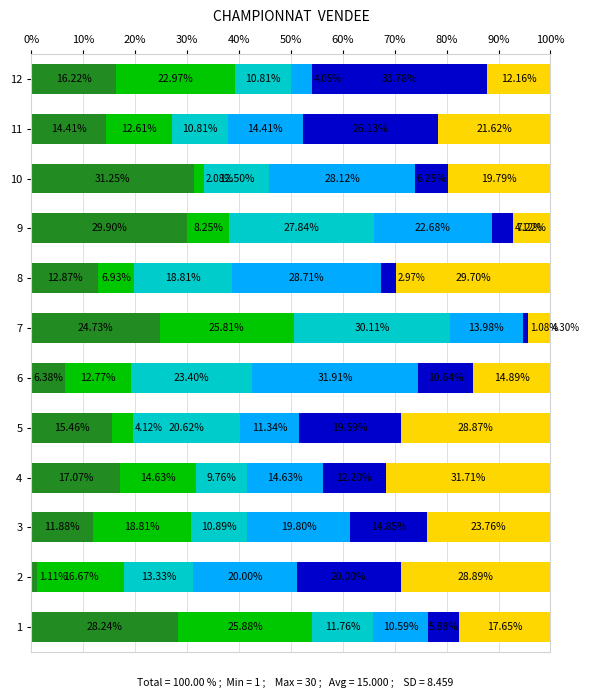

What is the total value across all series at 12?

100.0